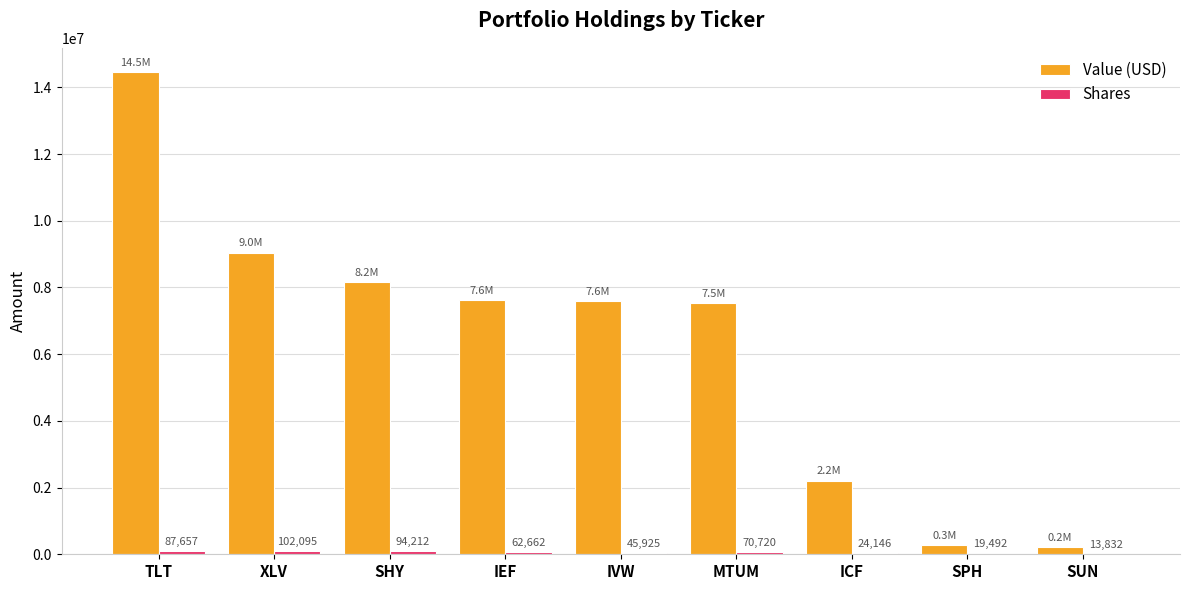

Which series has the largest total across all categories?

Value (USD)